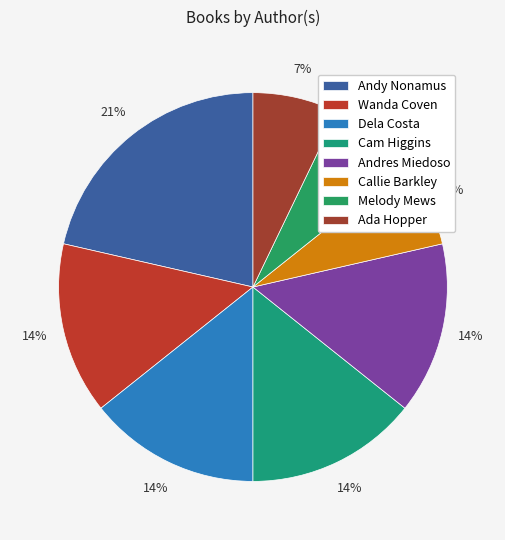

To the nearest percent, what portion does Cam Higgins represent?

14%